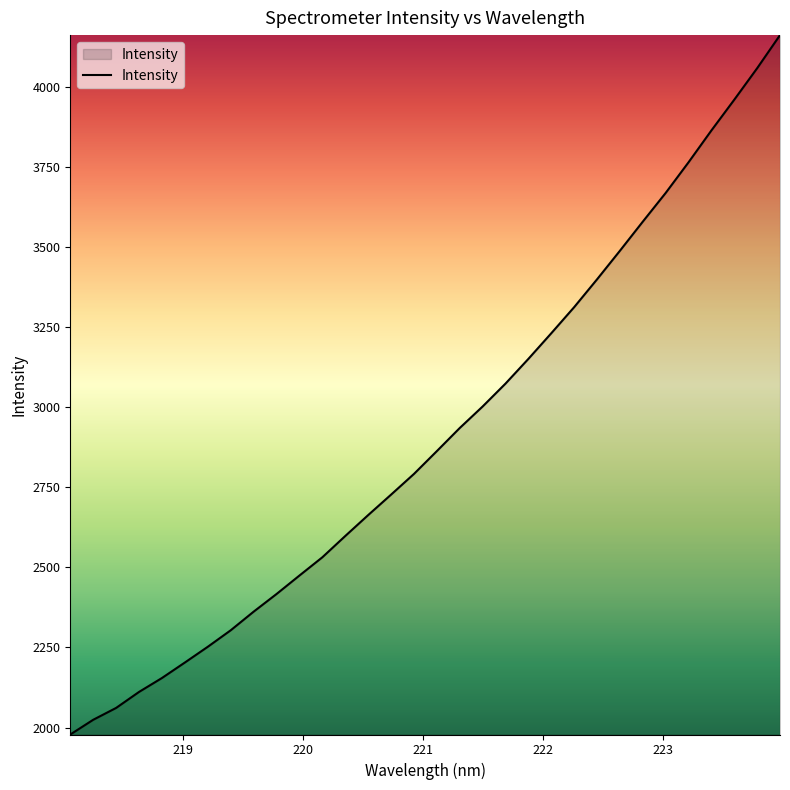

What is the greatest value displayed?

4162.8